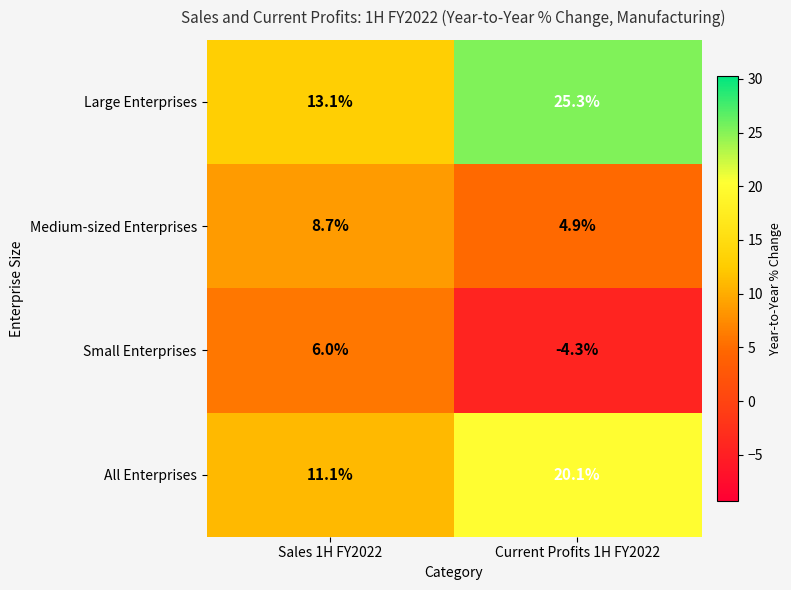

Rank the series by their average value, from highest to lowest.

Large Enterprises, All Enterprises, Medium-sized Enterprises, Small Enterprises